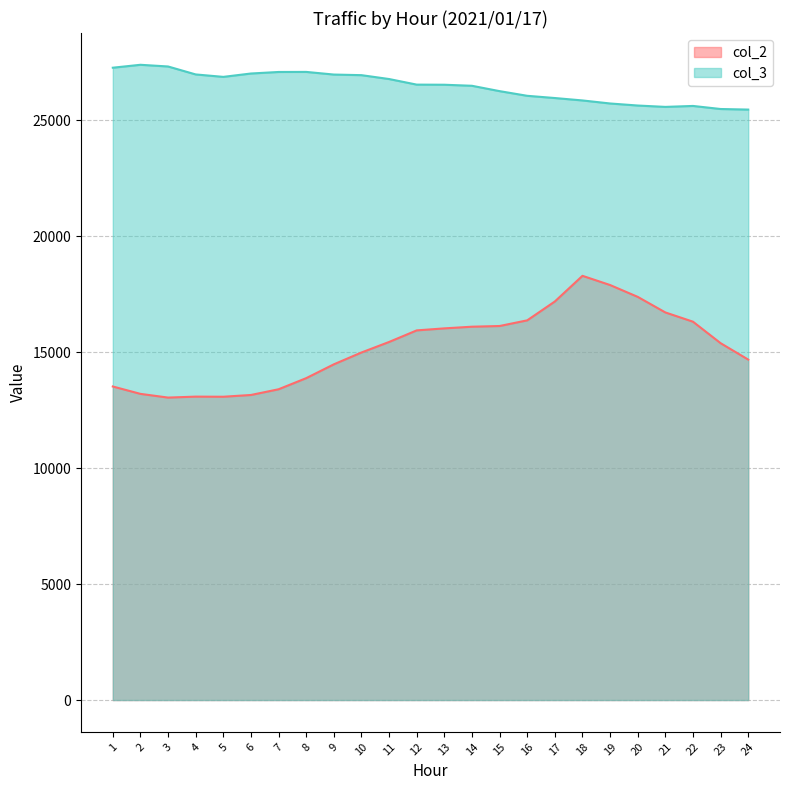

How many data points in col_2 are above 15435?

11